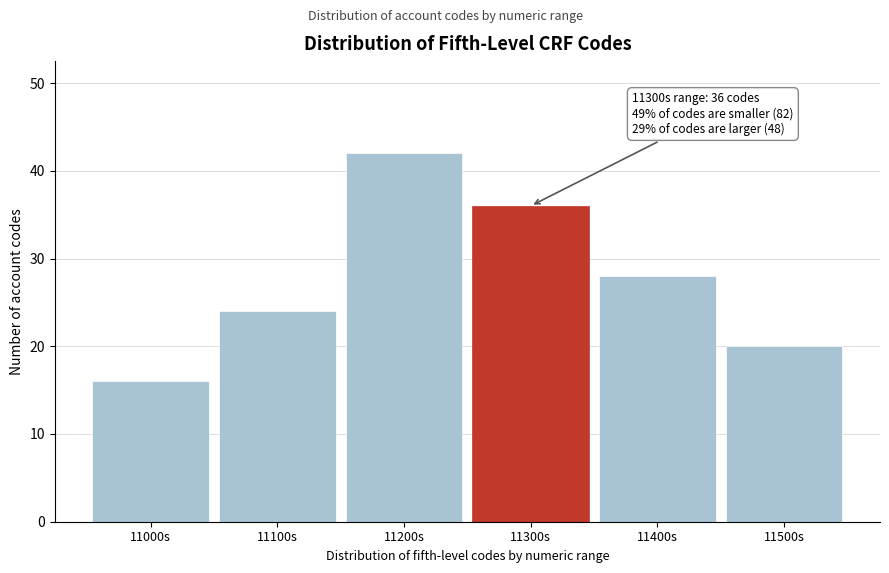

Reading right to left, extract all data points from this chart.

11500s=20	11400s=28	11300s=36	11200s=42	11100s=24	11000s=16